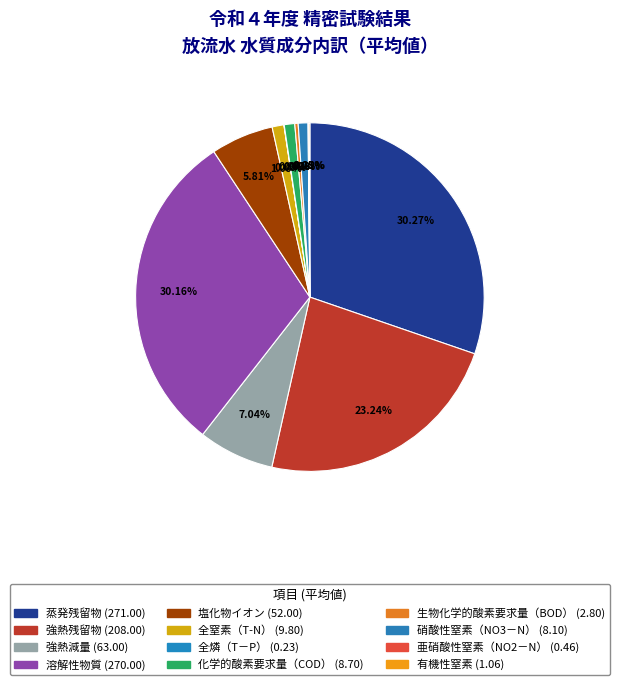

Is there any slice that represents more than half of the pie?

No